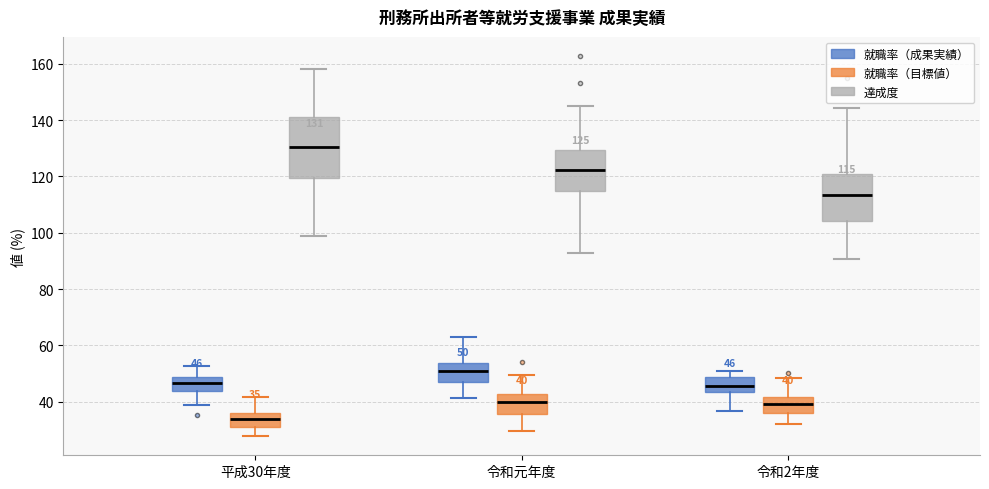

Which box is the tallest, from its lower edge to its upper edge?

平成30年度 (達成度)